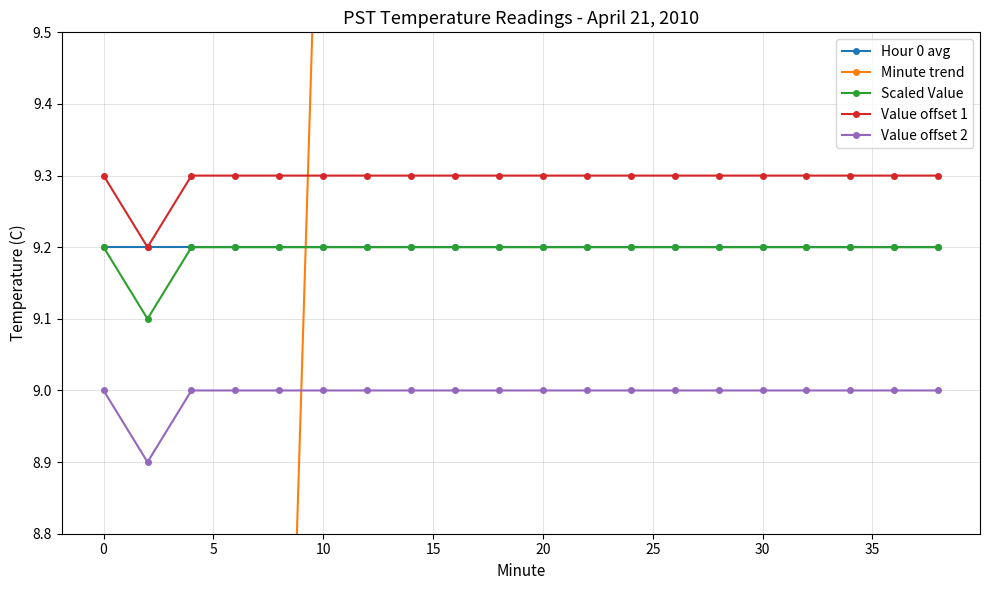

What is the maximum value for Scaled Value?

9.2